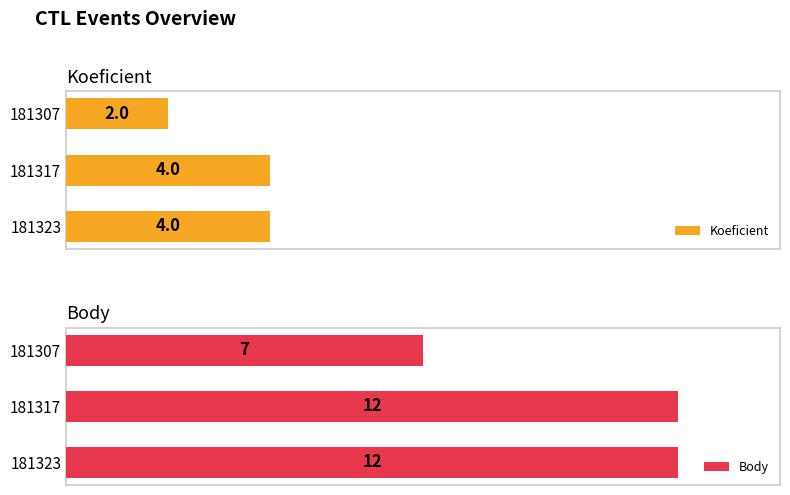

List the series in order of their peak value, highest first.

Body, Koeficient